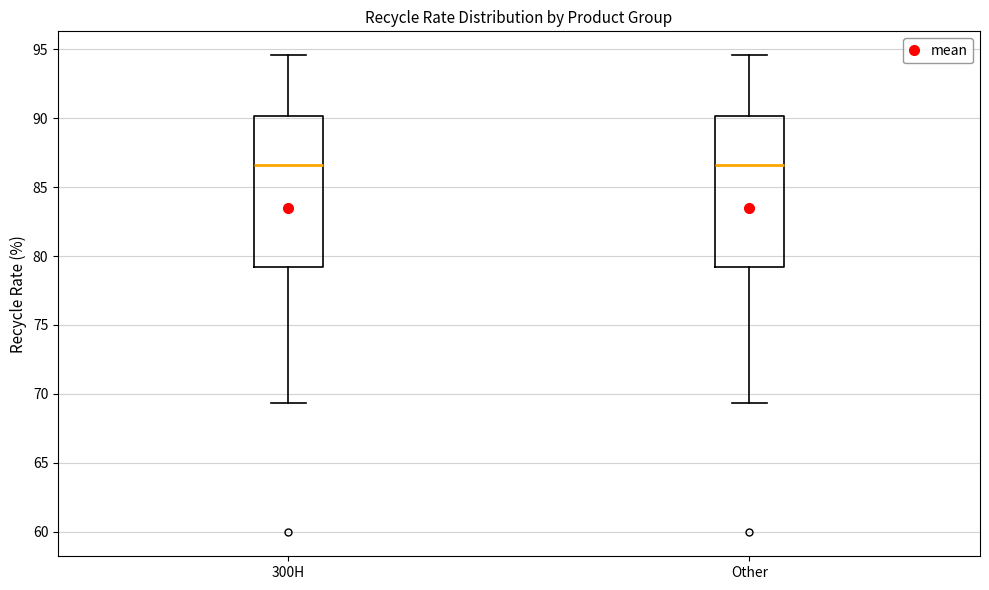

Reading left to right, read every box against the y-axis: the position of its median line, the range the box covers, and the ends of its whiskers. The values are not printed on the chart, so give them approximately, as read against the axis.

300H: median 86.5, box 79.0 to 90.0, whiskers 69.5 to 94.5
Other: median 86.5, box 79.0 to 90.0, whiskers 69.5 to 94.5